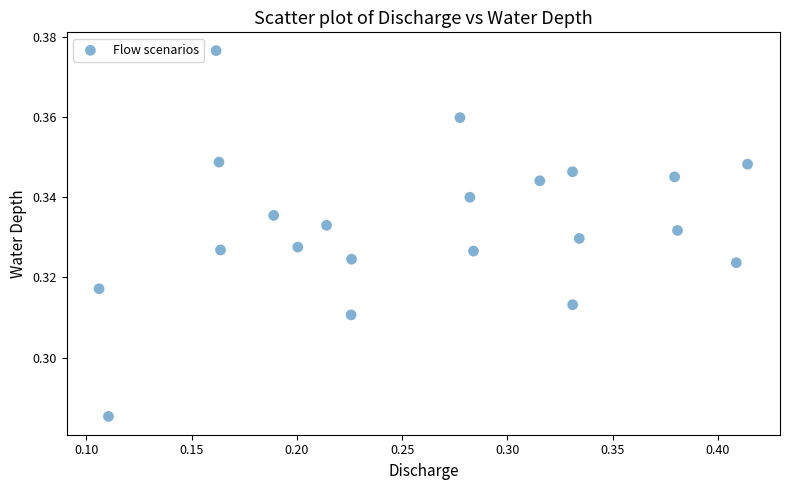

How many data points are displayed?

21